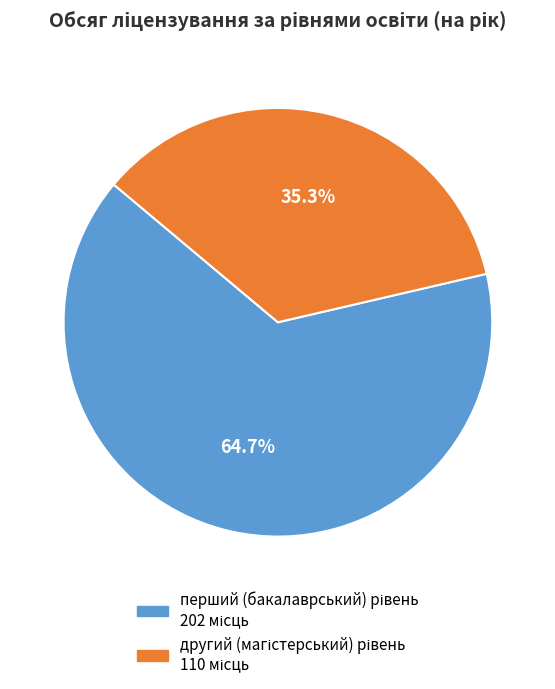

To the nearest percent, what is the difference between the largest and smallest slice percentages?

29%